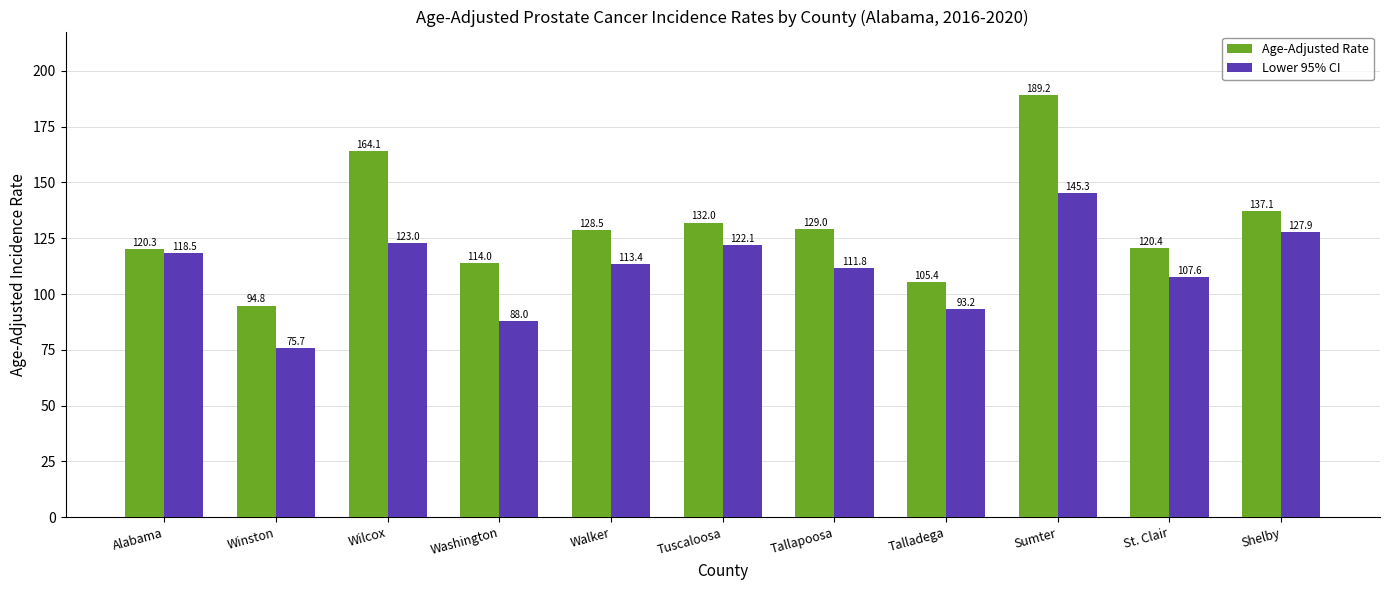

Is it true that Lower 95% CI equals 178.4 at St. Clair?

False